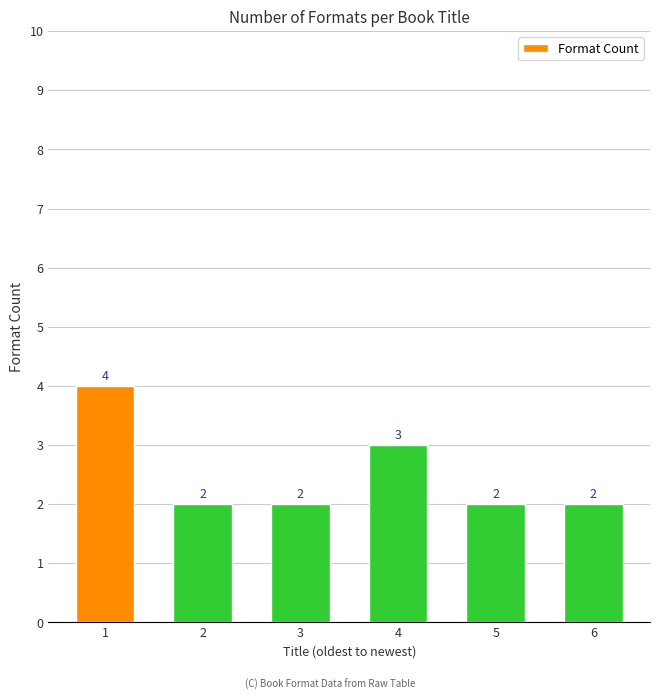

Which category has the highest value across all series?

1